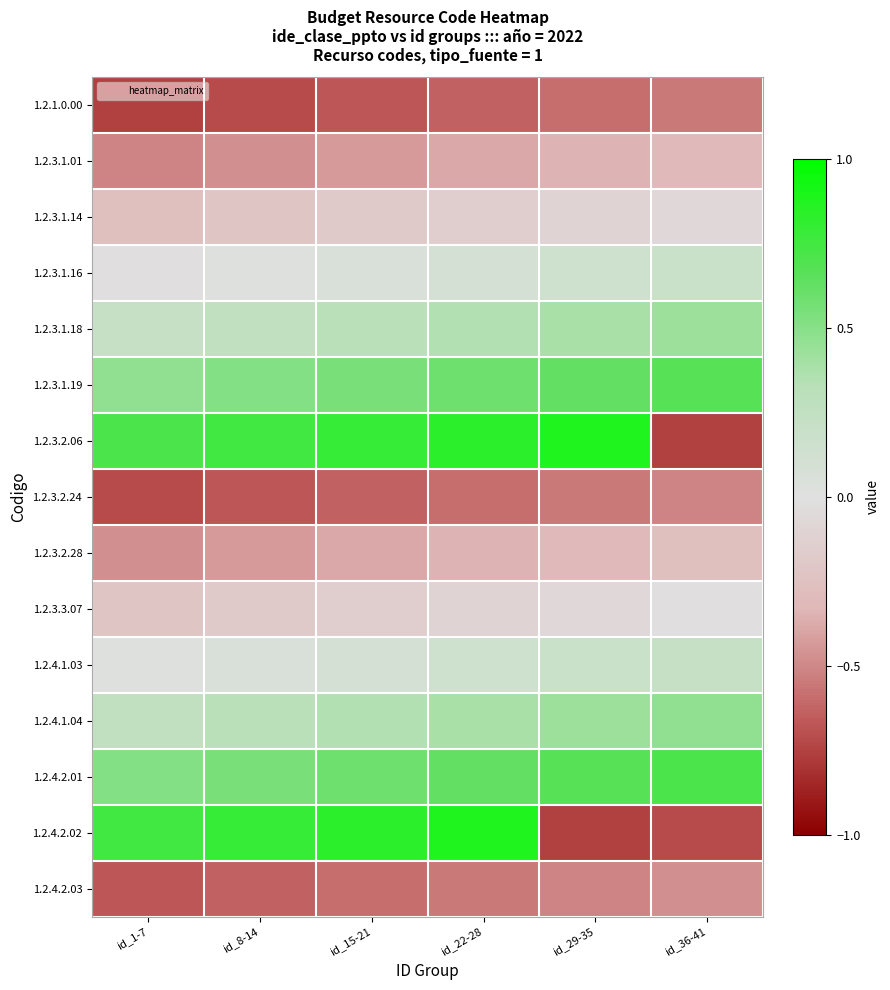

How many series are shown in this chart?

15